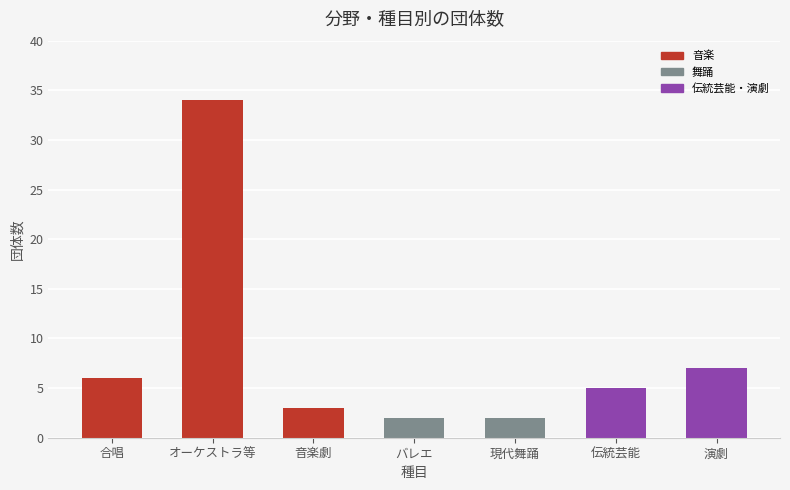

What is the maximum value shown in the chart?

34